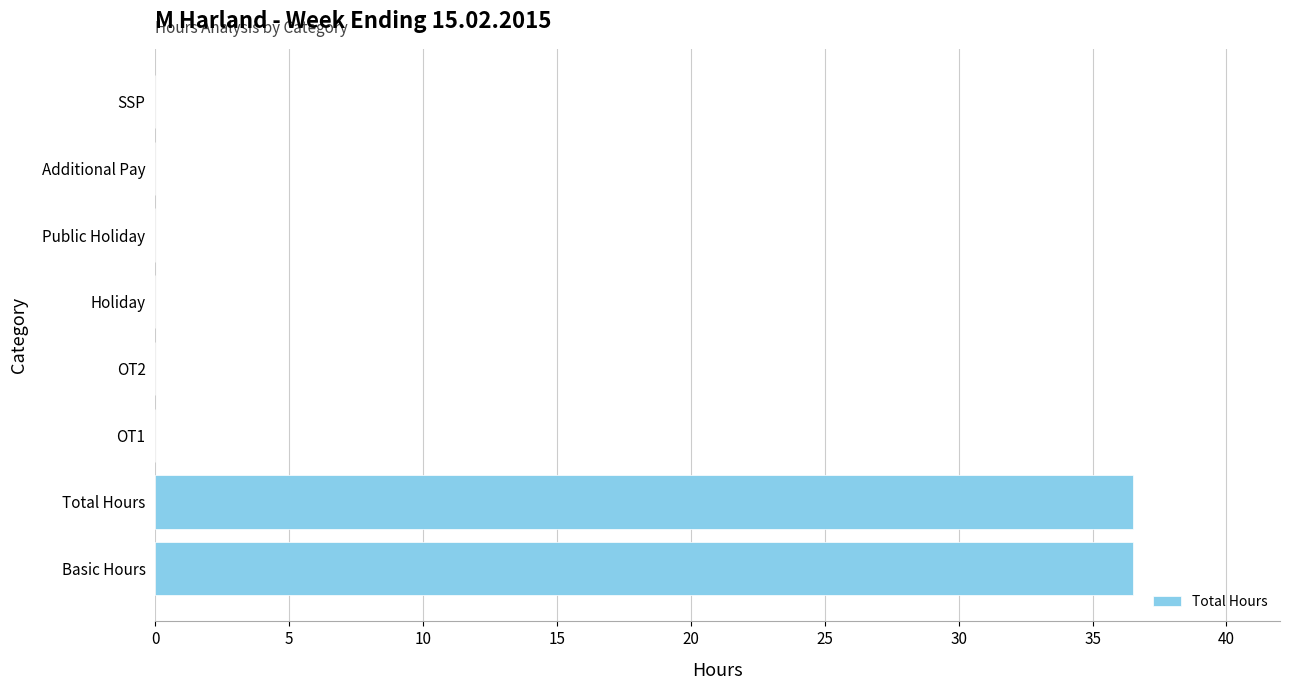

Are the bars horizontal?

Yes